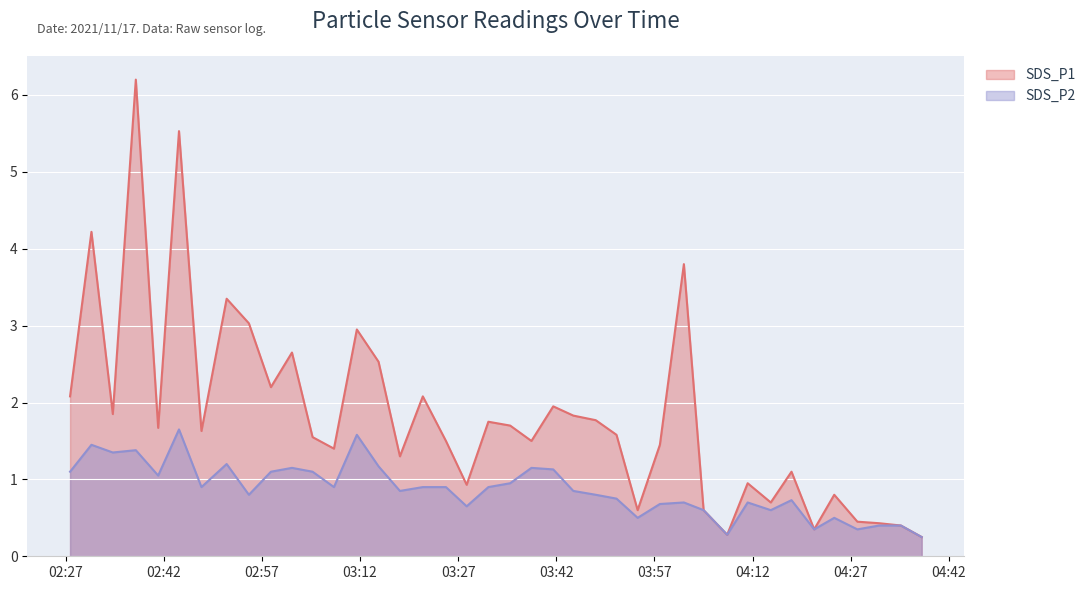

What is the difference between the maximum and second lowest values in the SDS_P1 series?

5.9